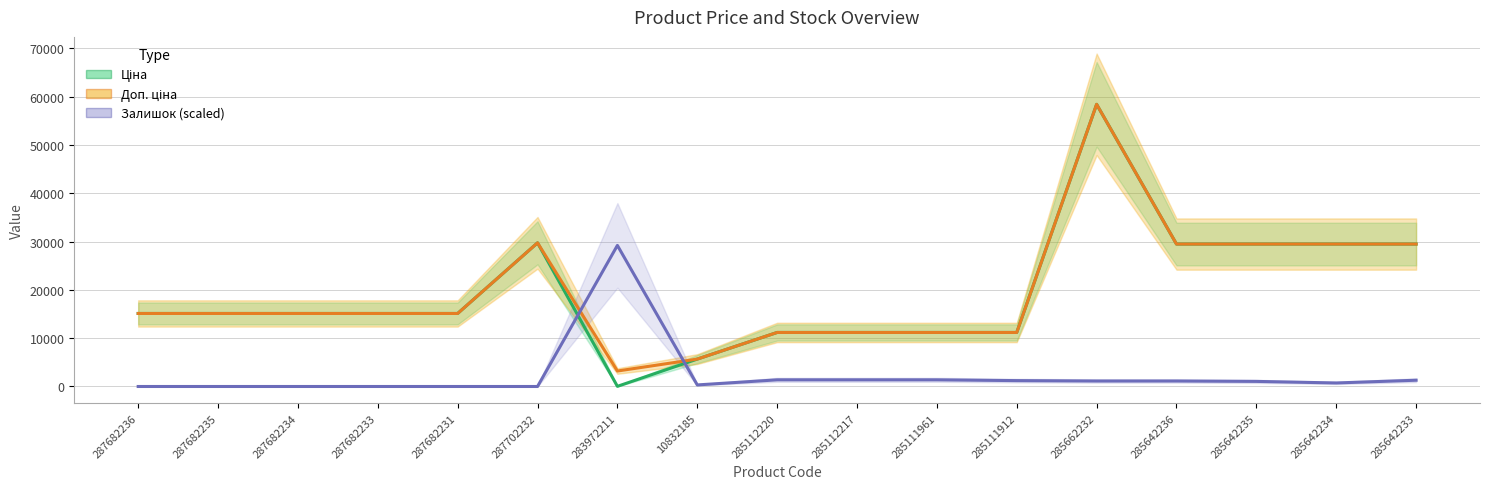

Where does the Залишок (scaled) series first go above 1054?

283972211